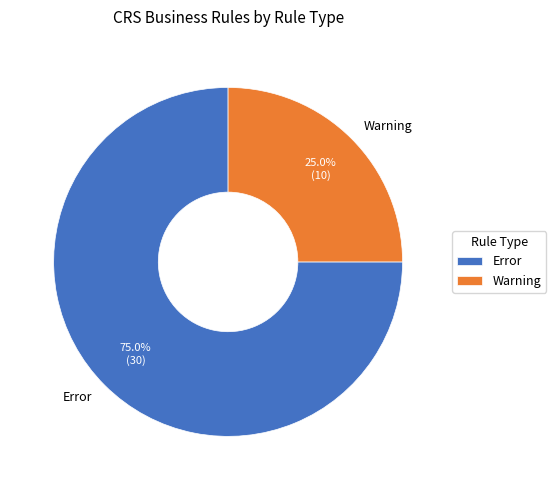

To the nearest percent, what is the difference between the Error and Warning slice percentages?

50%